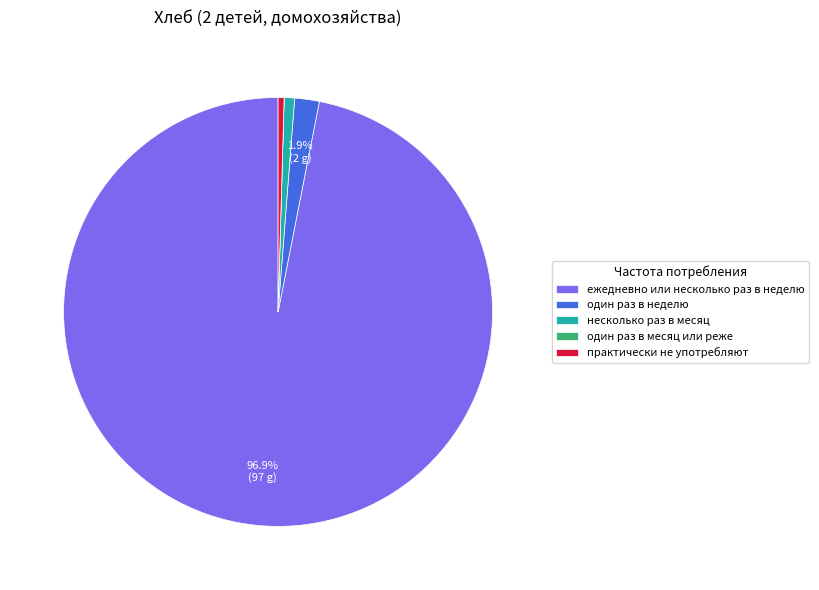

What portion of the pie excludes один раз в неделю?

98.1%